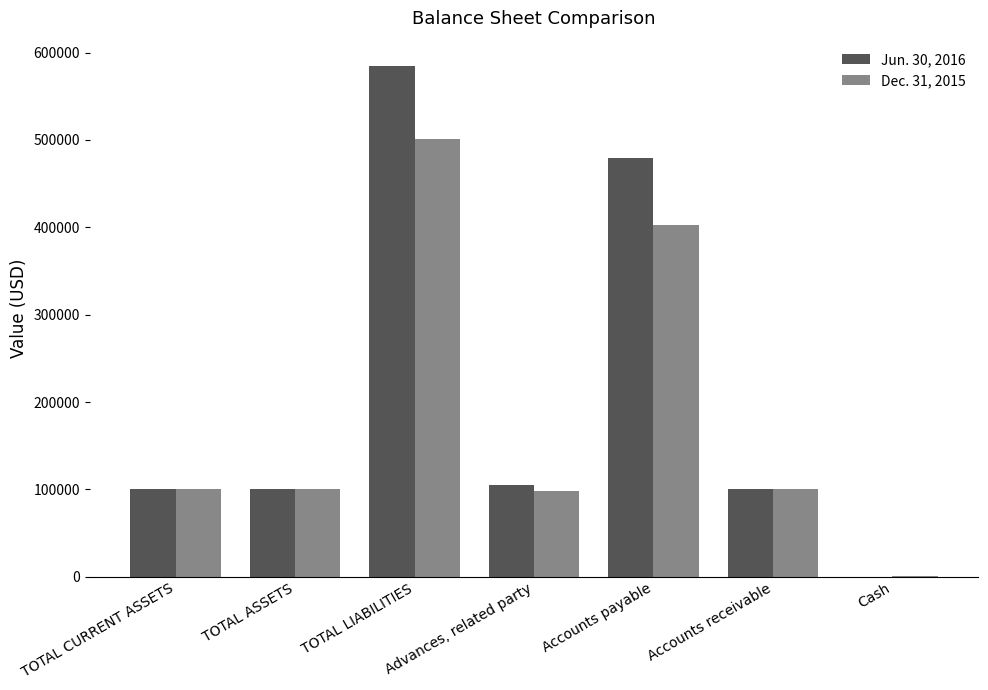

What is the total value across all series at TOTAL ASSETS?

201250